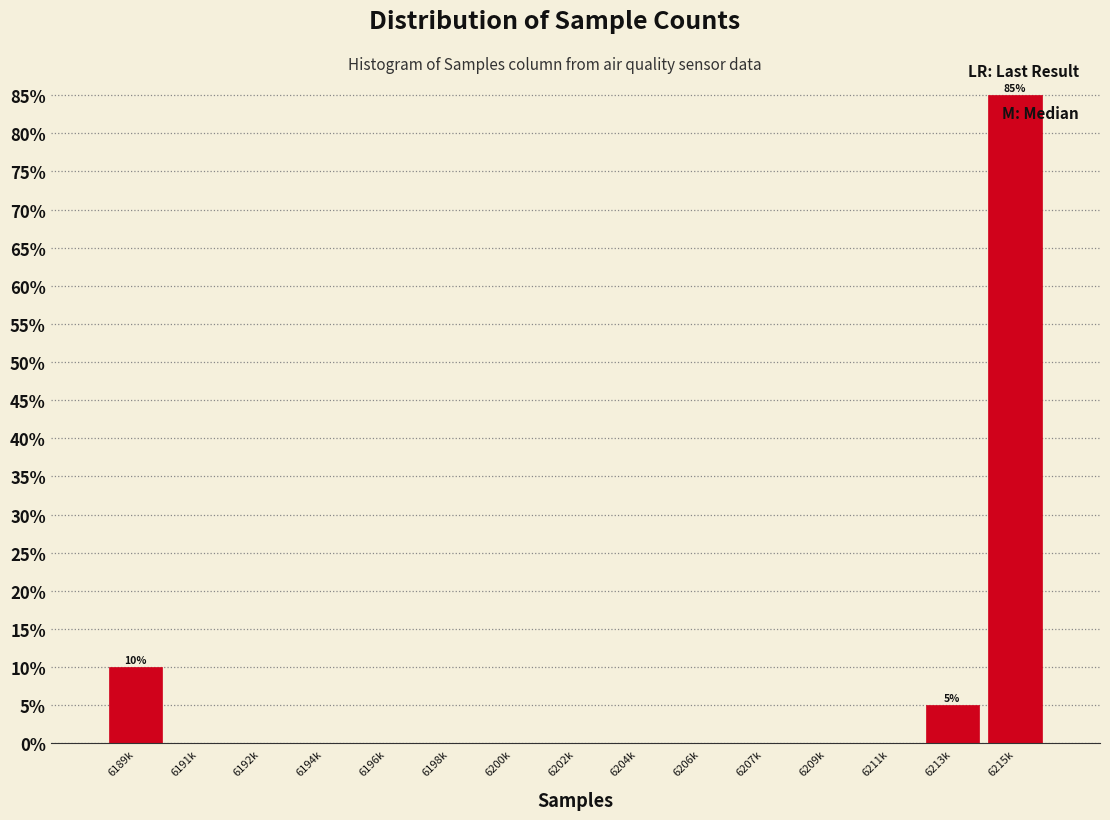

Reading left to right, list all the values displayed in this chart.

6189k=10	6191k=0	6192k=0	6194k=0	6196k=0	6198k=0	6200k=0	6202k=0	6204k=0	6206k=0	6207k=0	6209k=0	6211k=0	6213k=5	6215k=85